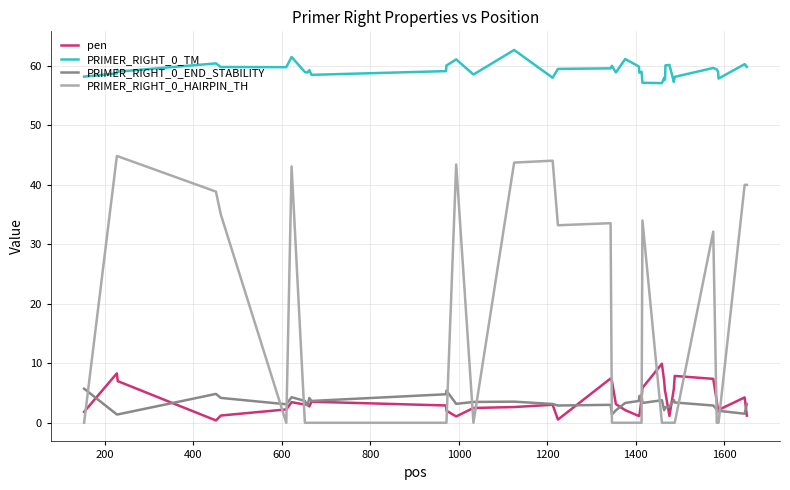

How many lines are shown in the chart?

4